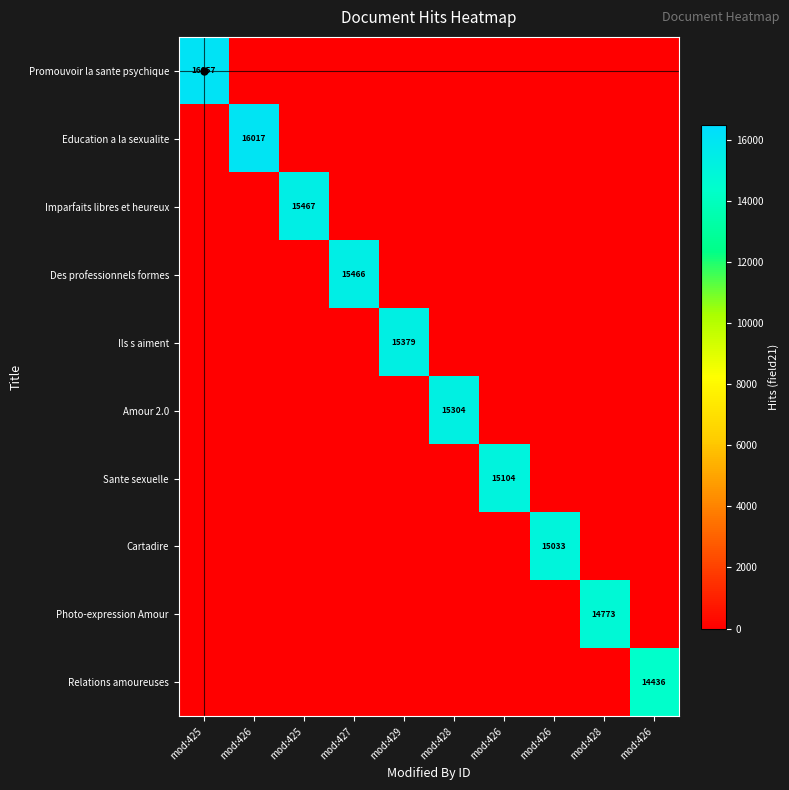

At which label is Promouvoir la sante psychique closest to 8028?

mod:426